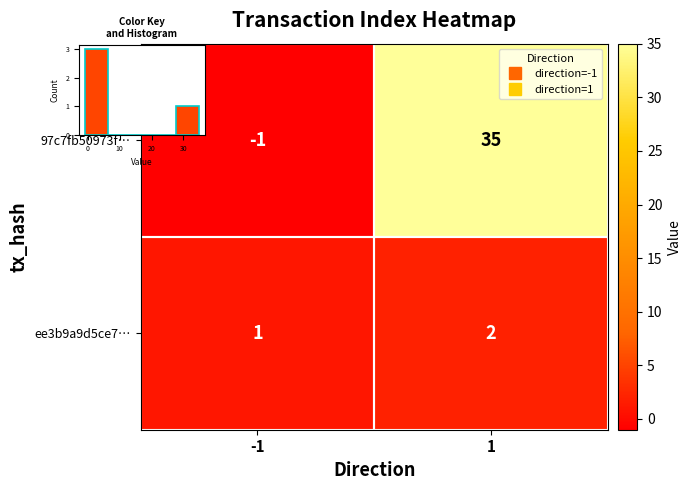

At how many categories does at least one series exceed 17?

1